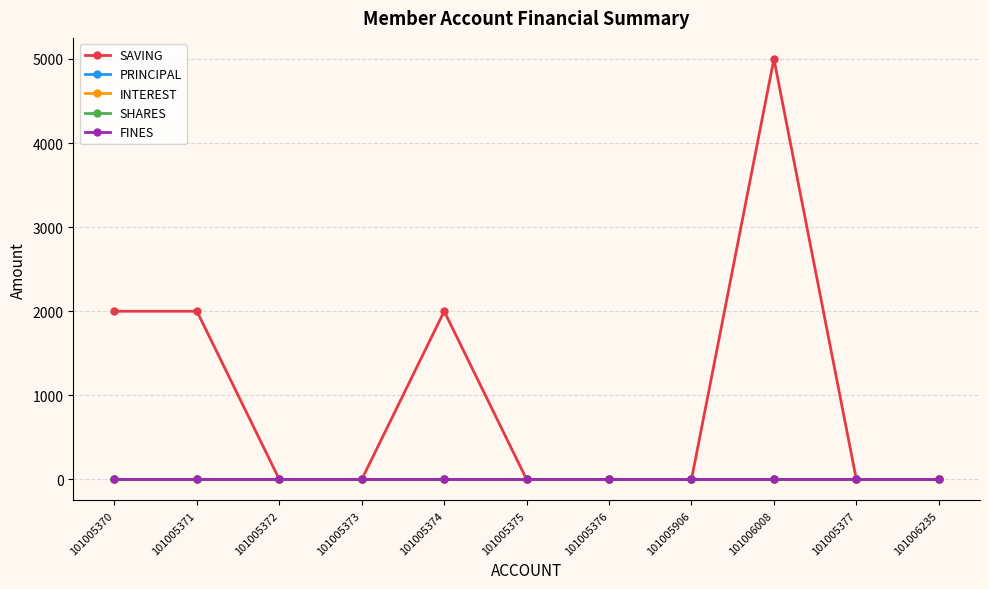

Is this an area chart (filled region under the line)?

No